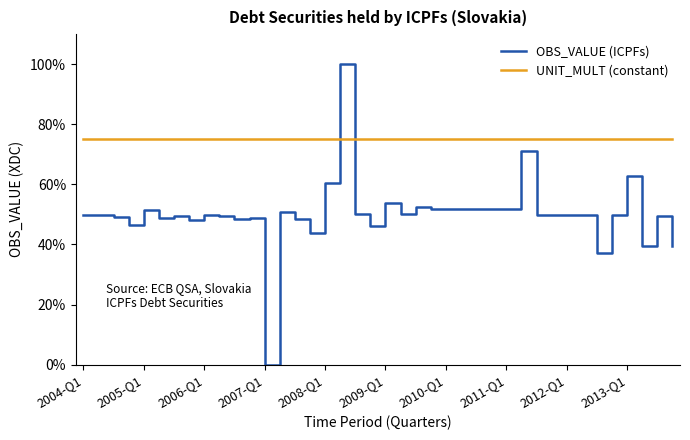

List the series in order of their peak value, lowest first.

UNIT_MULT (constant), OBS_VALUE (ICPFs)